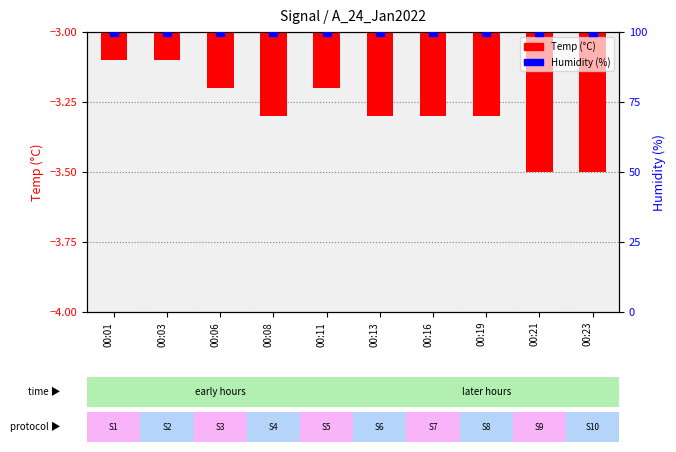

At how many categories does at least one series exceed 68?

10